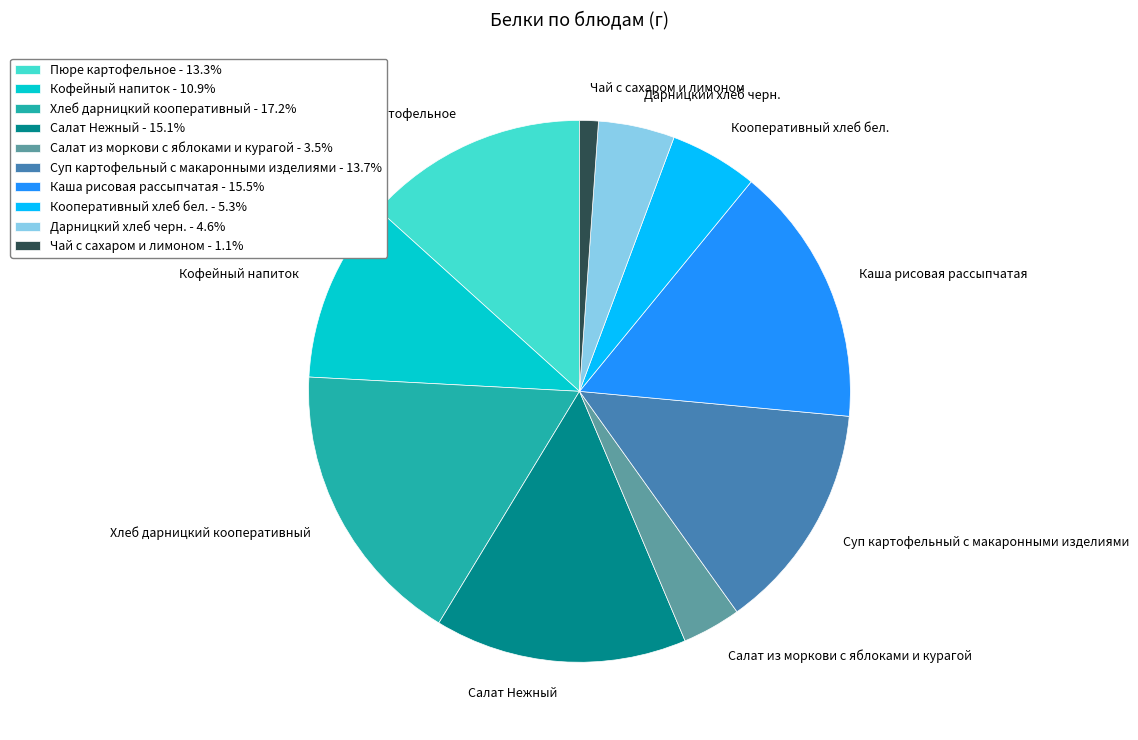

Count the number of slices in the pie.

10